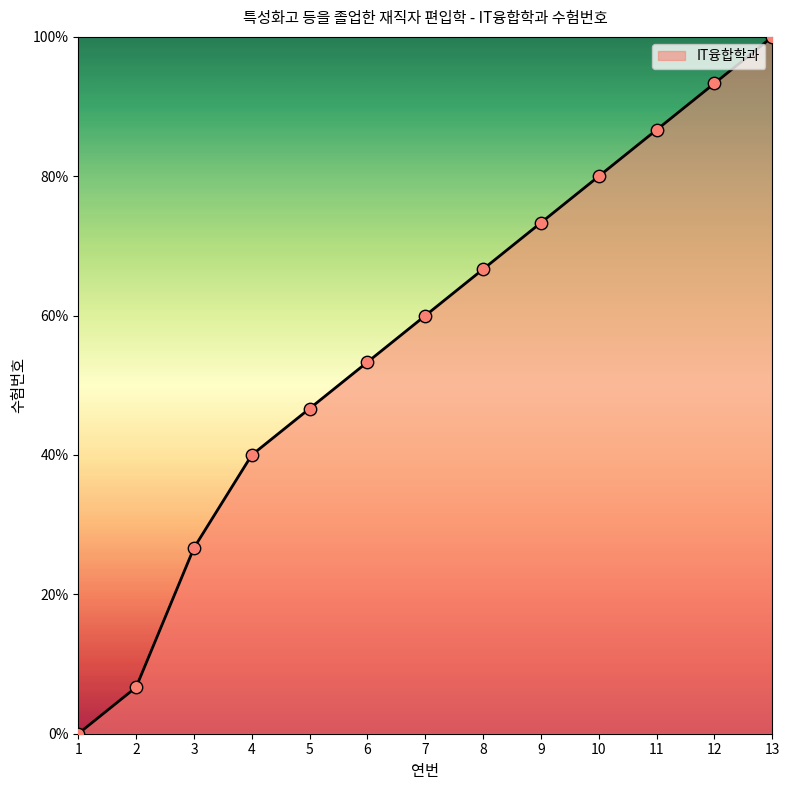

Which has a higher value, 9 or 11?

11